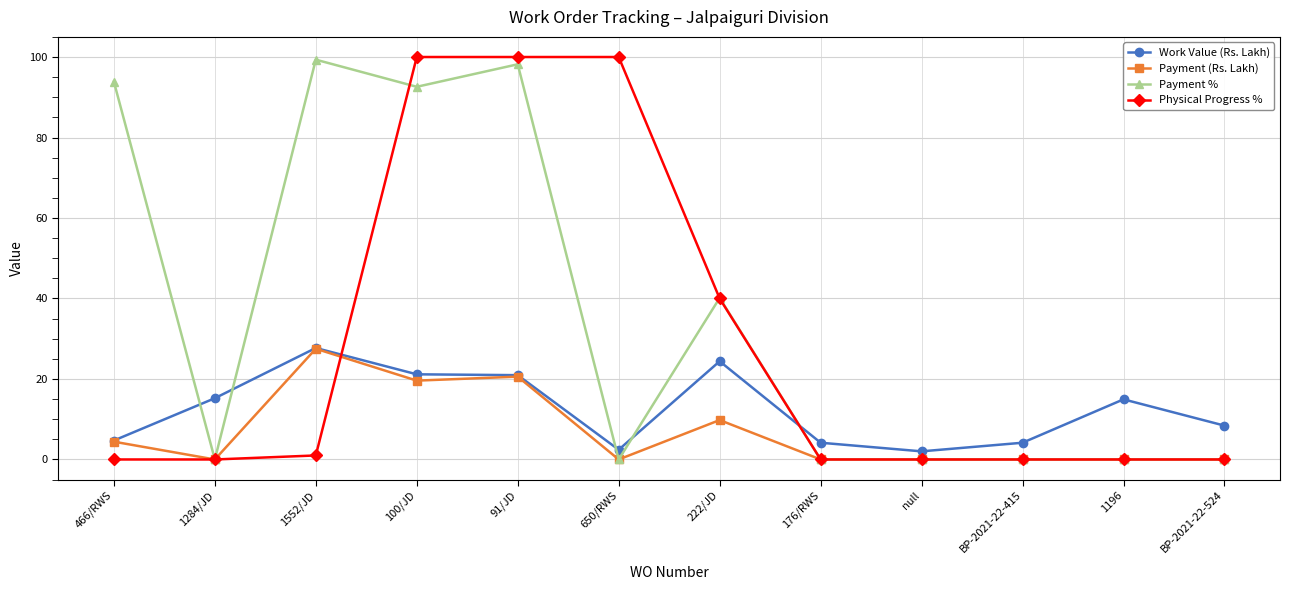

At which category does Work Value (Rs. Lakh) reach its first local peak?

1552/JD